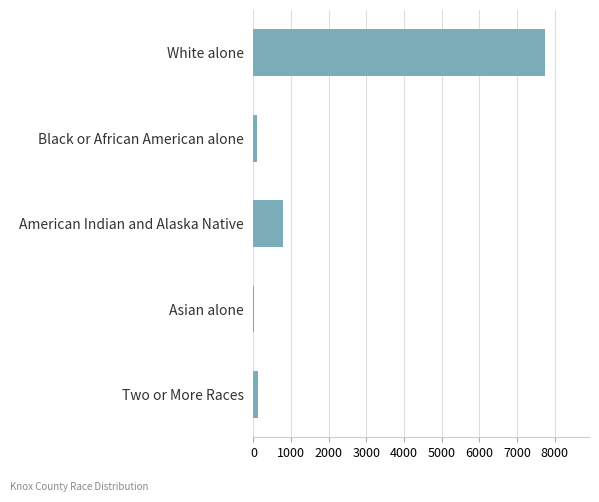

Where is the data nearest to the value 3885?

American Indian and Alaska Native